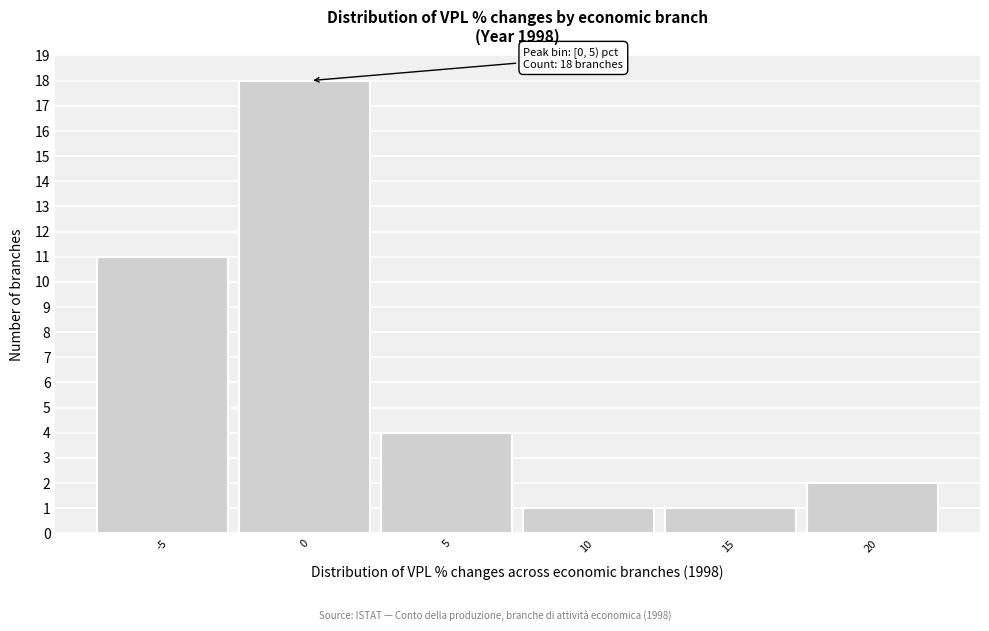

Reading right to left, list all the values displayed in this chart.

2	1	1	4	18	11